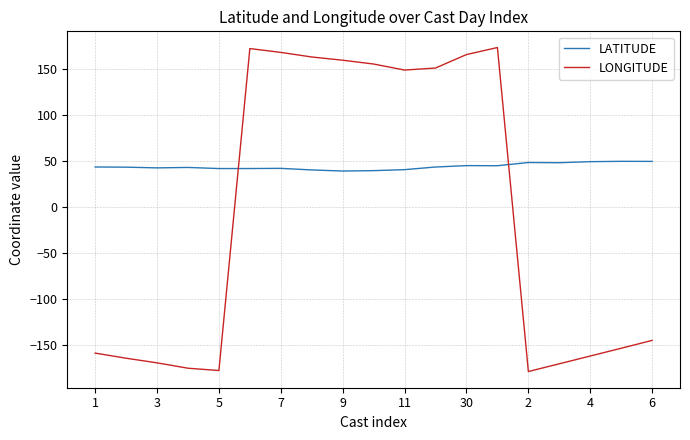

What is the smallest value displayed?

-179.3